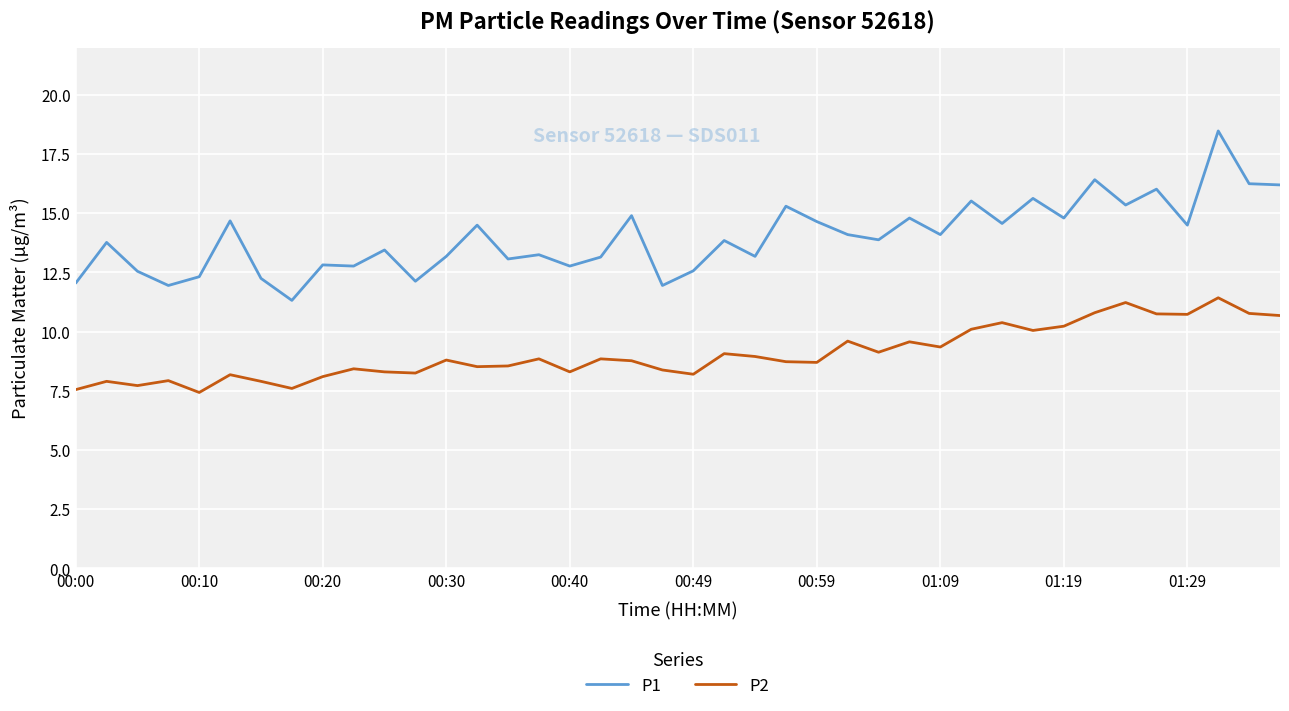

List the series in order of their peak value, highest first.

P1, P2